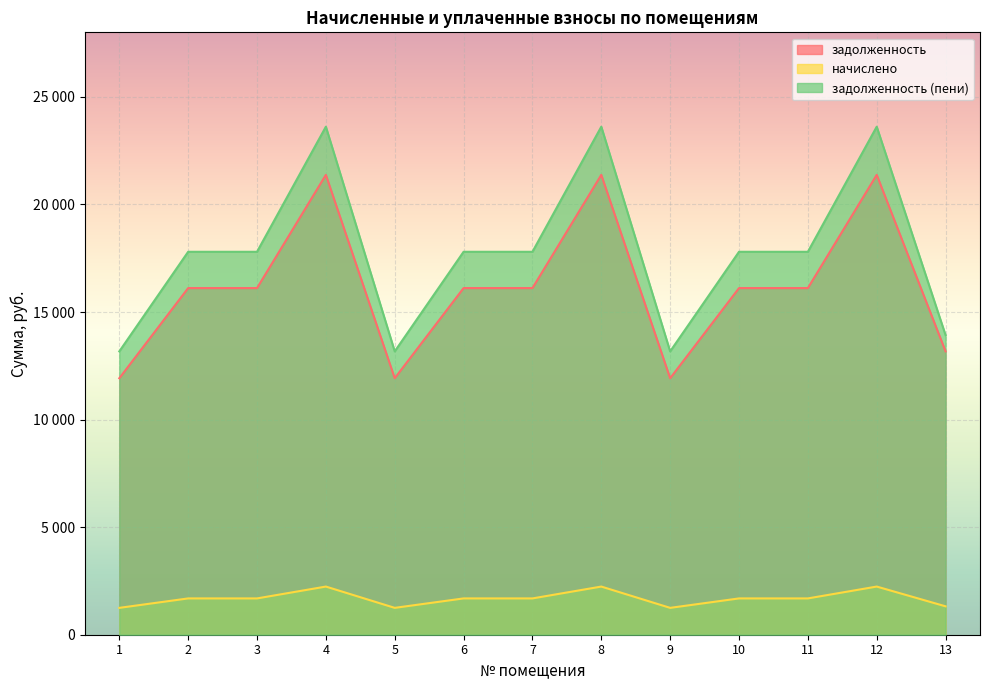

Rank the categories by задолженность value from highest to lowest.

4, 8, 12, 2, 3, 6, 7, 10, 11, 13, 1, 5, 9